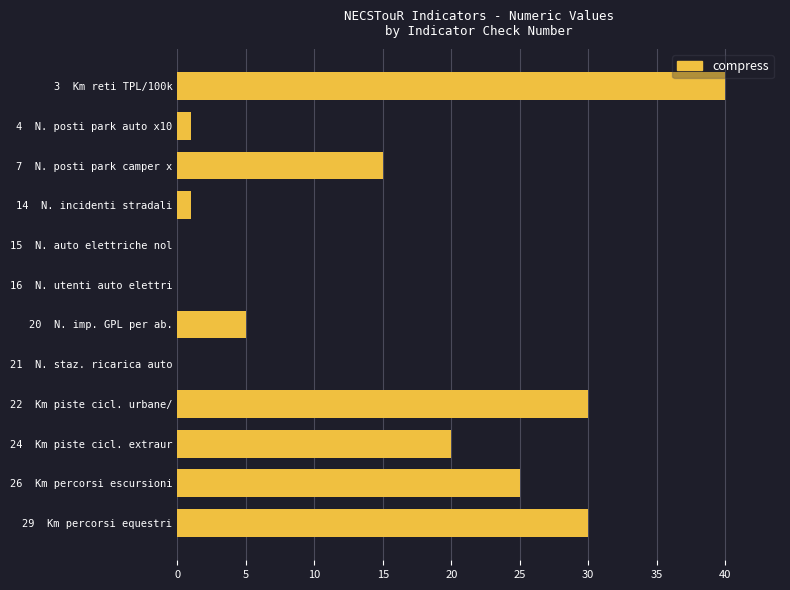

Are the bars horizontal?

Yes